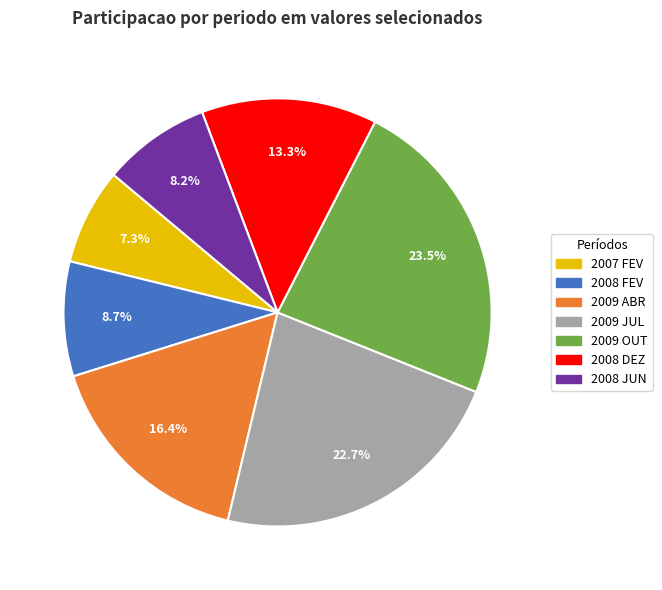

True or false: 2009 JUL accounts for 35% of the total.

False